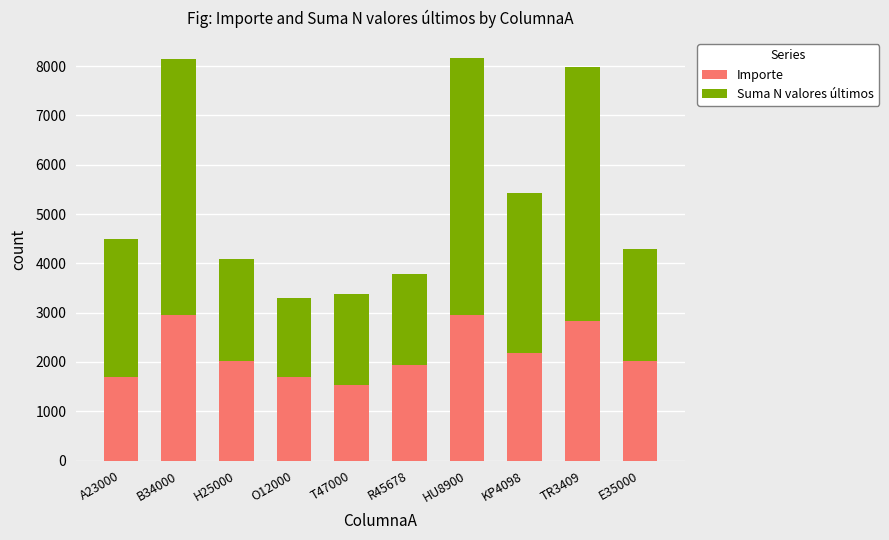

What is the average value of the Importe series?

2180